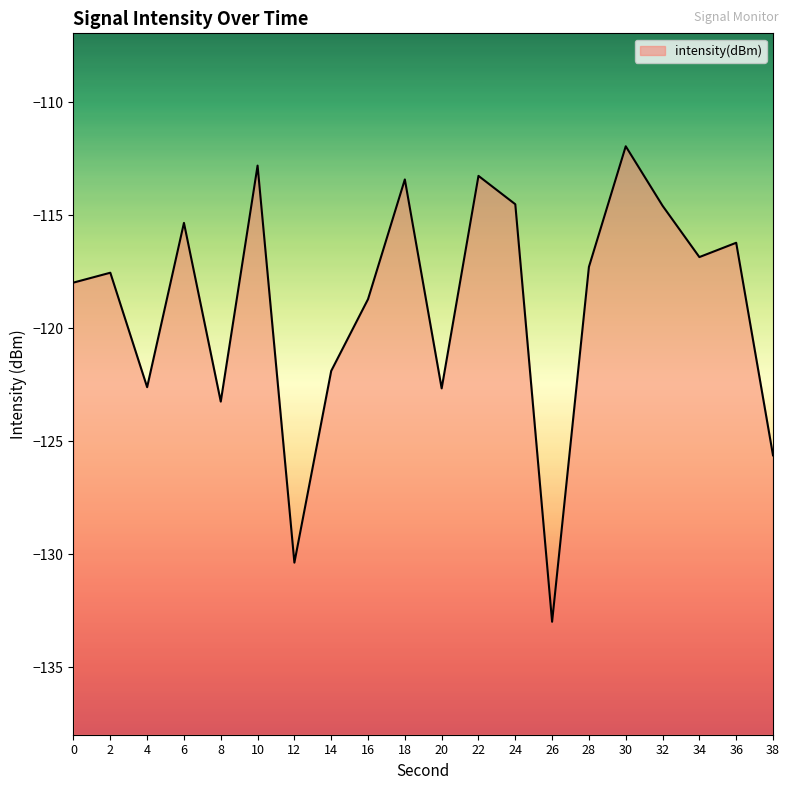

What is the sum of the values at 34 and 8?

-240.1